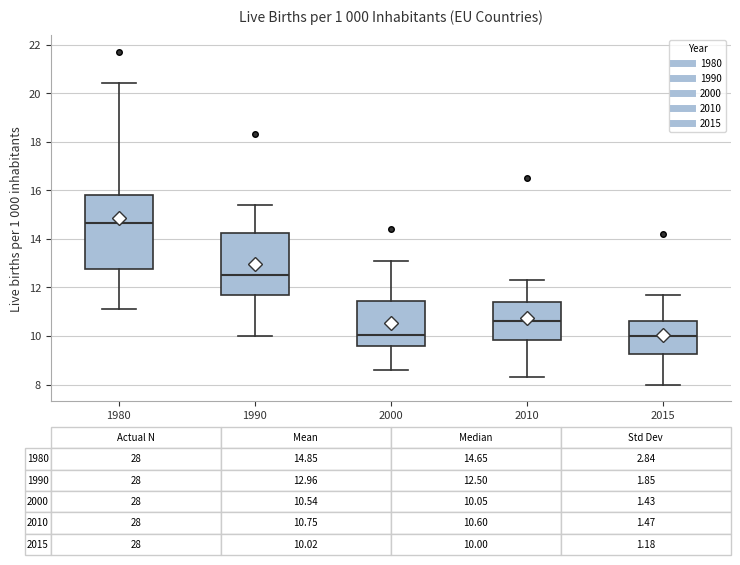

Which box is the tallest, from its lower edge to its upper edge?

1980